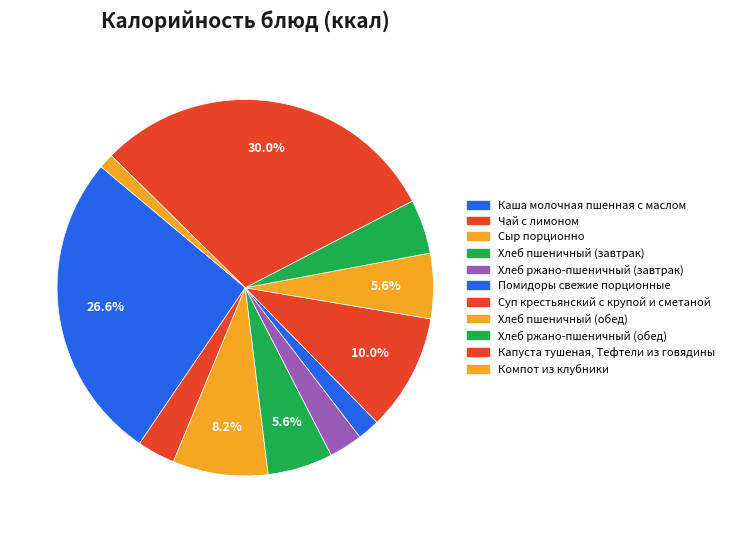

True or false: Капуста тушеная, Тефтели из говядины accounts for 30% of the total.

True